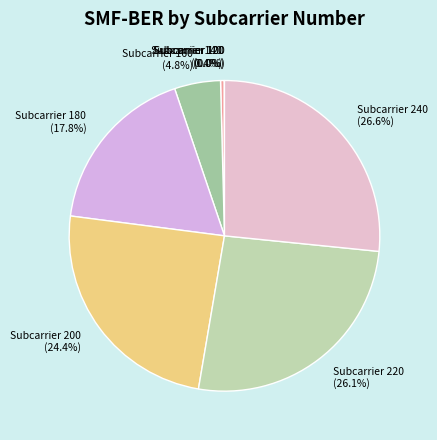

Which slice is the largest?

Subcarrier 240 (26.6%)